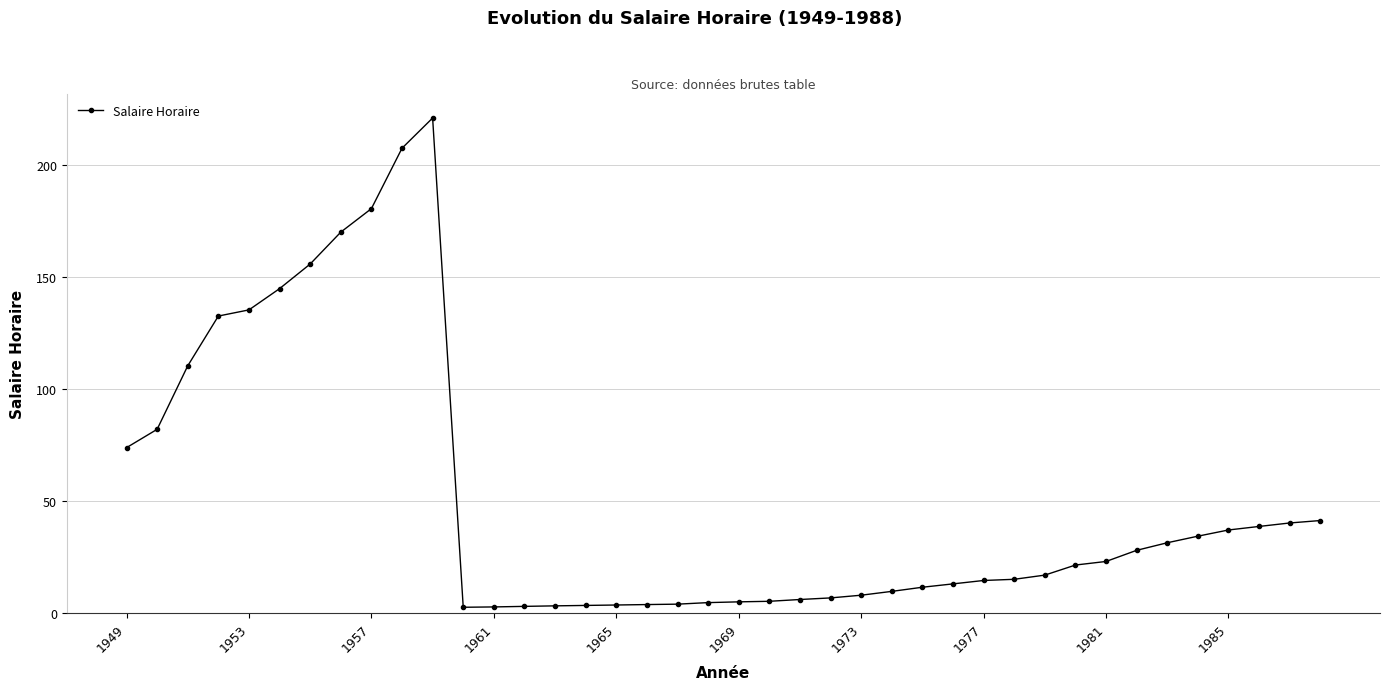

What is the smallest value displayed?

2.4